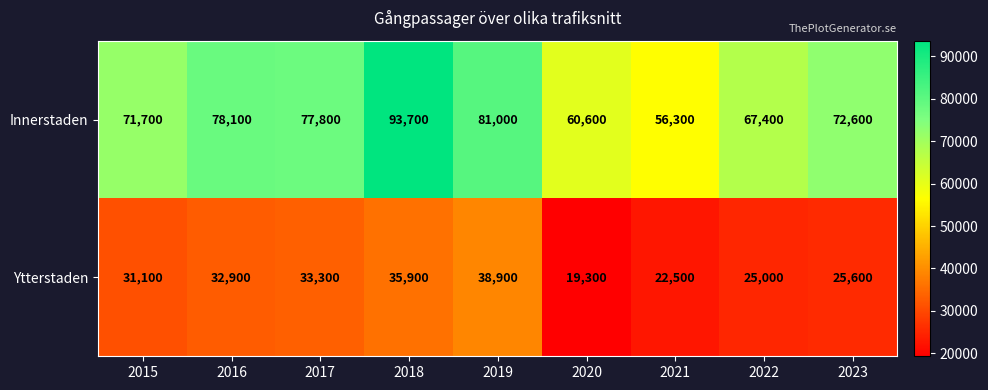

Reading left to right, transcribe all the data shown in this chart.

Innerstaden: 2015=71700	2016=78100	2017=77800	2018=93700	2019=81000	2020=60600	2021=56300	2022=67400	2023=72600
Ytterstaden: 2015=31100	2016=32900	2017=33300	2018=35900	2019=38900	2020=19300	2021=22500	2022=25000	2023=25600